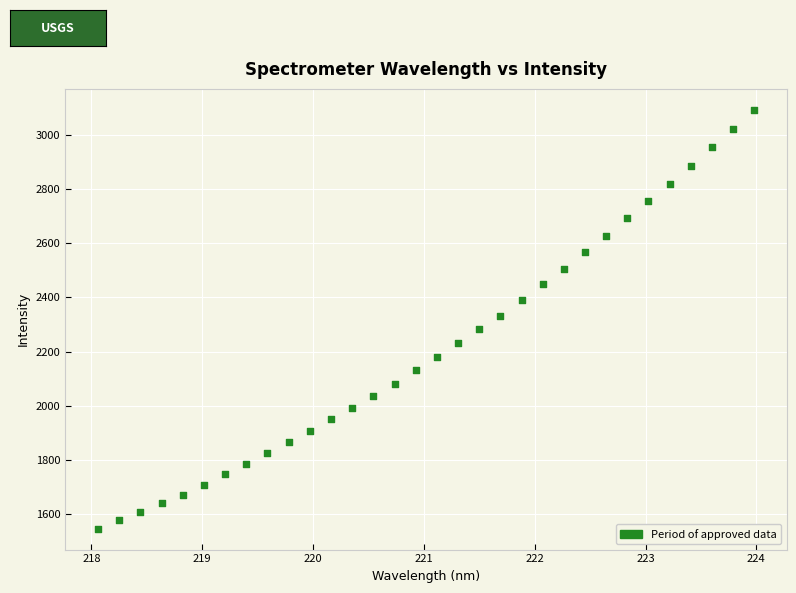

What is the range of X values (max minus min)?

5.9